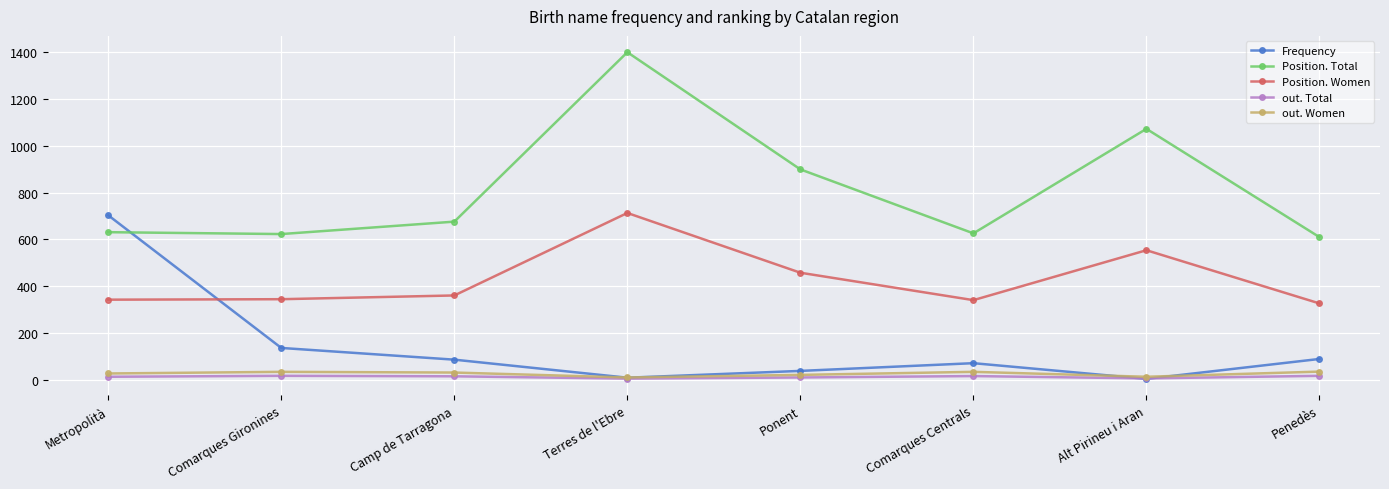

True or false: Position. Total and out. Total cross at least once.

False